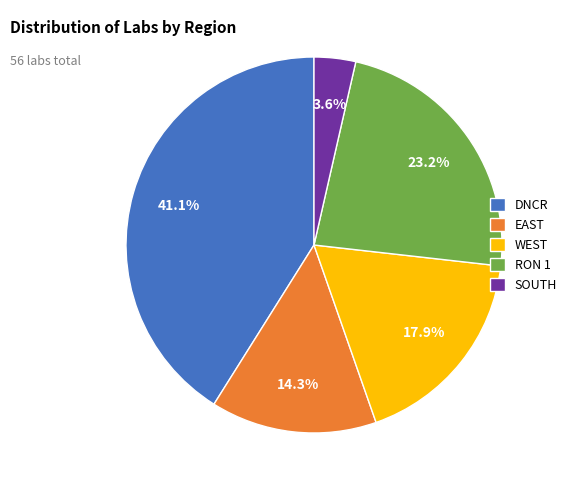

Count the number of slices in the pie.

5